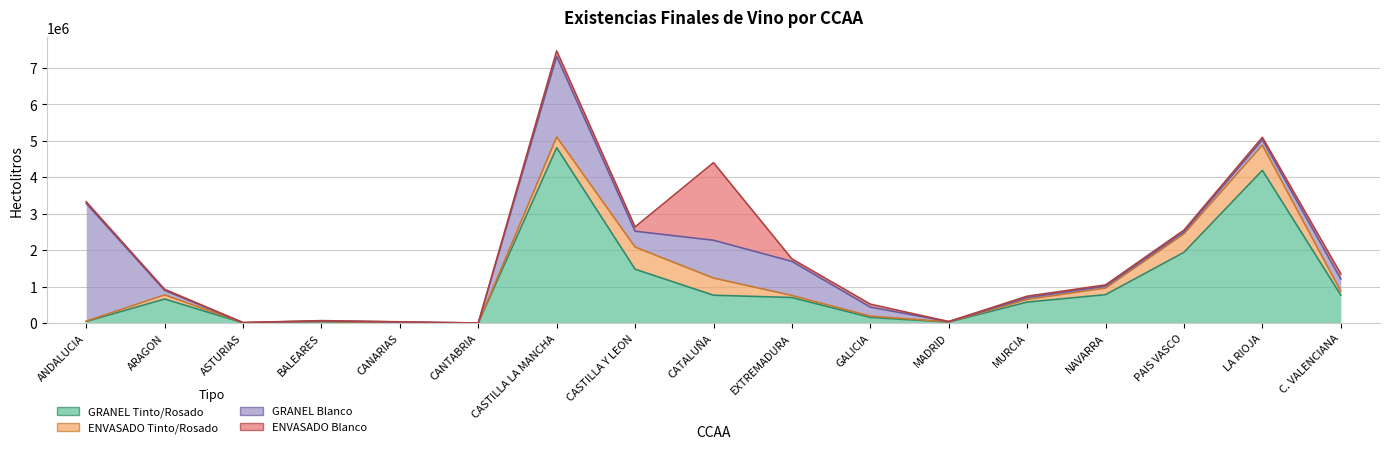

How many distinct data groups are displayed?

4